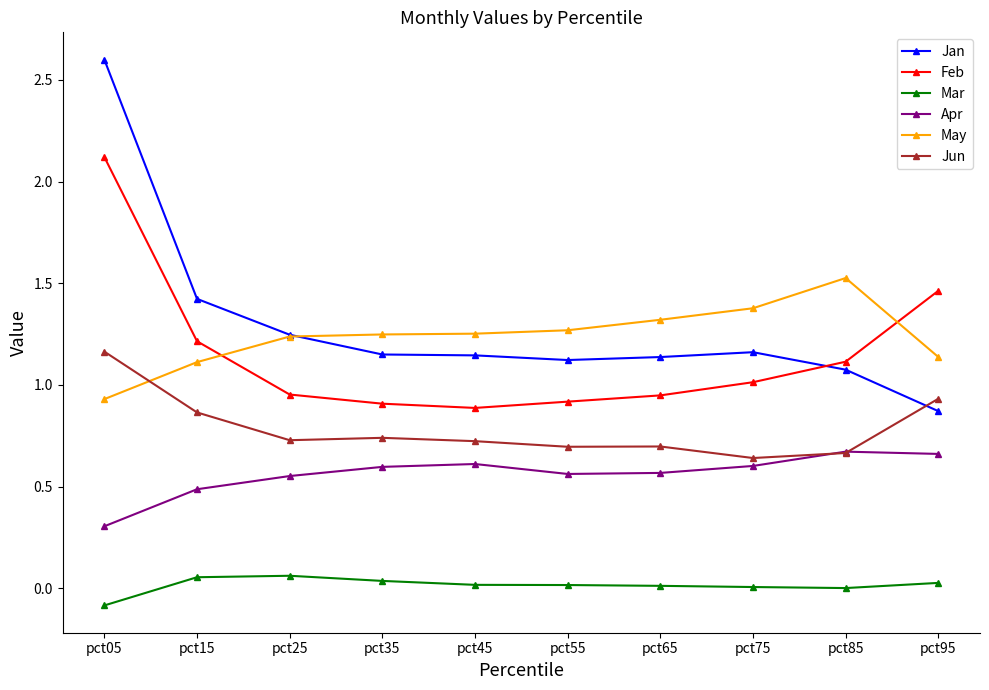

What are all the series names shown in the legend?

Jan, Feb, Mar, Apr, May, Jun